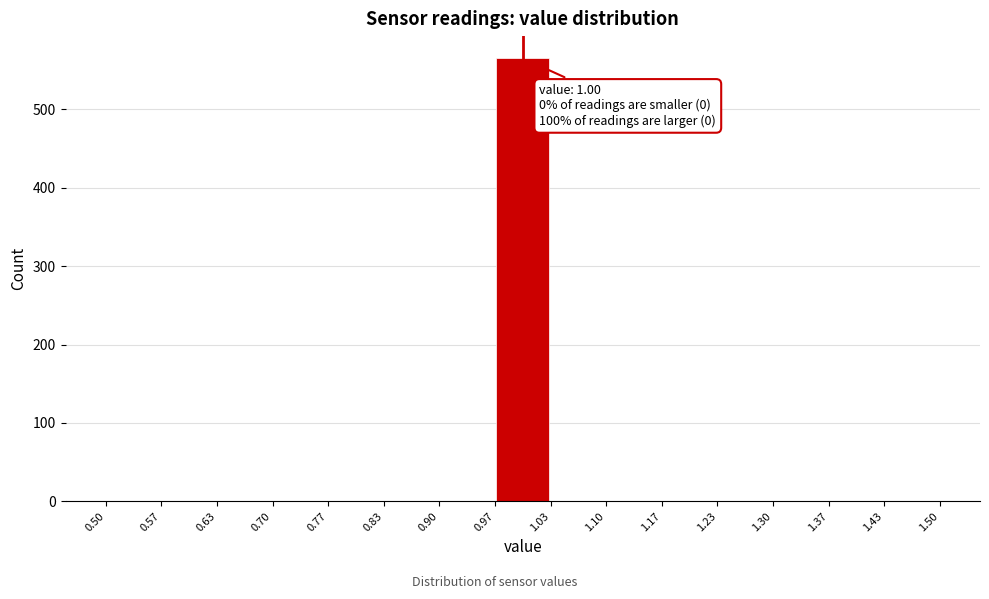

Which range on the x-axis has the tallest bar?

0.97 to 1.03